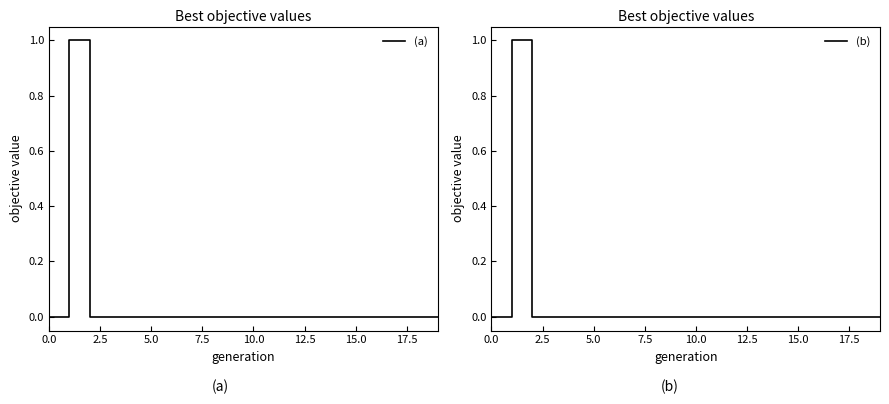

True or false: (a) and (b) intersect in this chart.

False